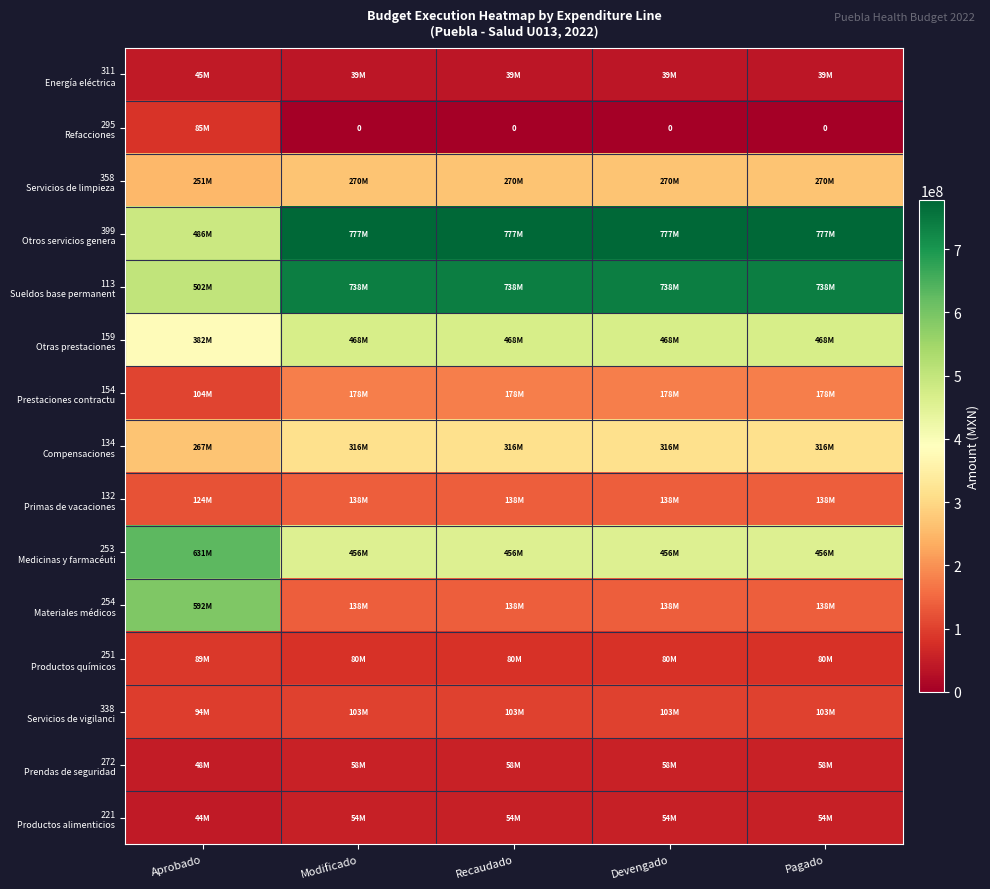

What is the minimum value for 272 Prendas de seguridad?

48052296.0